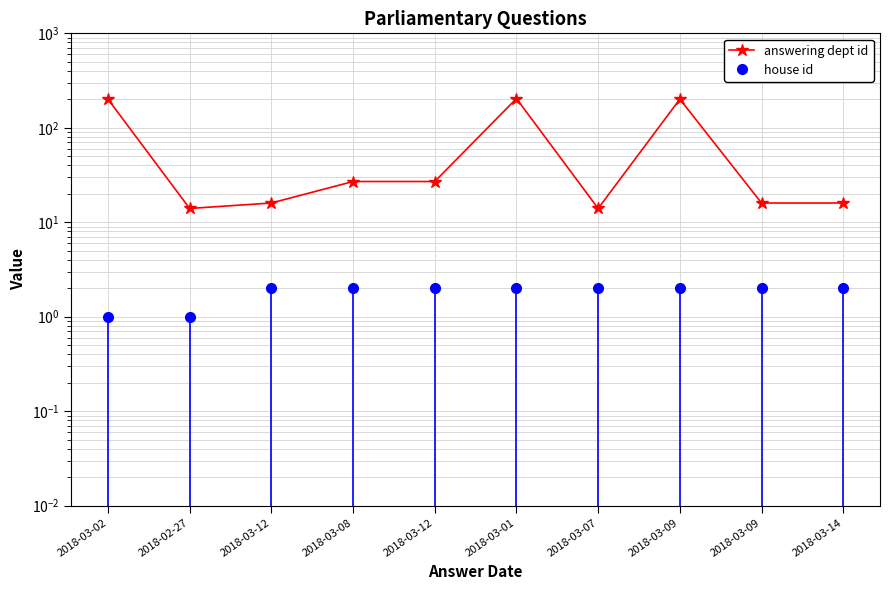

What is the maximum value for house id?

2